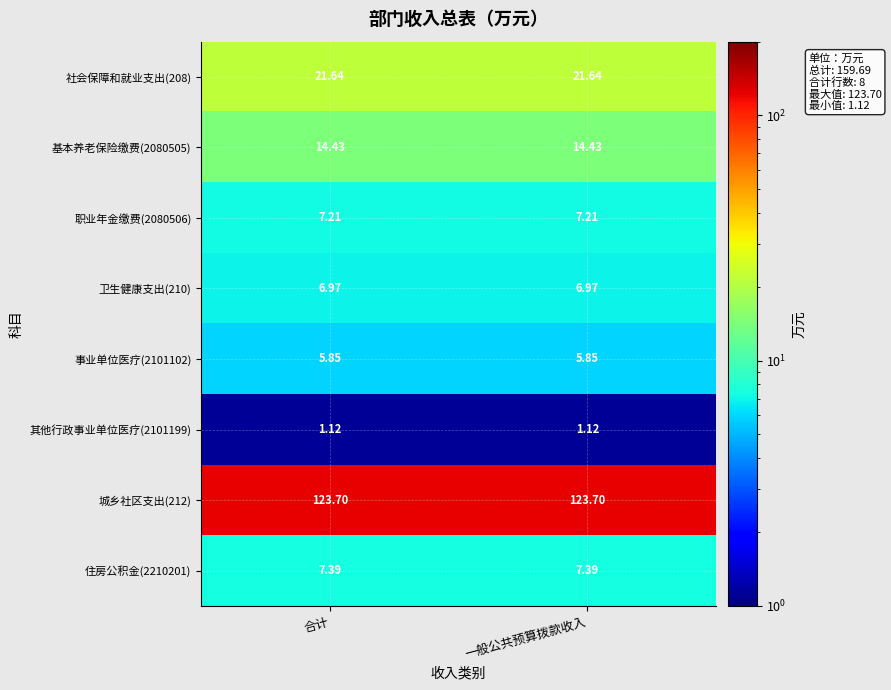

Is the value of 事业单位医疗(2101102) at 合计 greater than the value of 基本养老保险缴费(2080505) at 一般公共预算拨款收入?

No